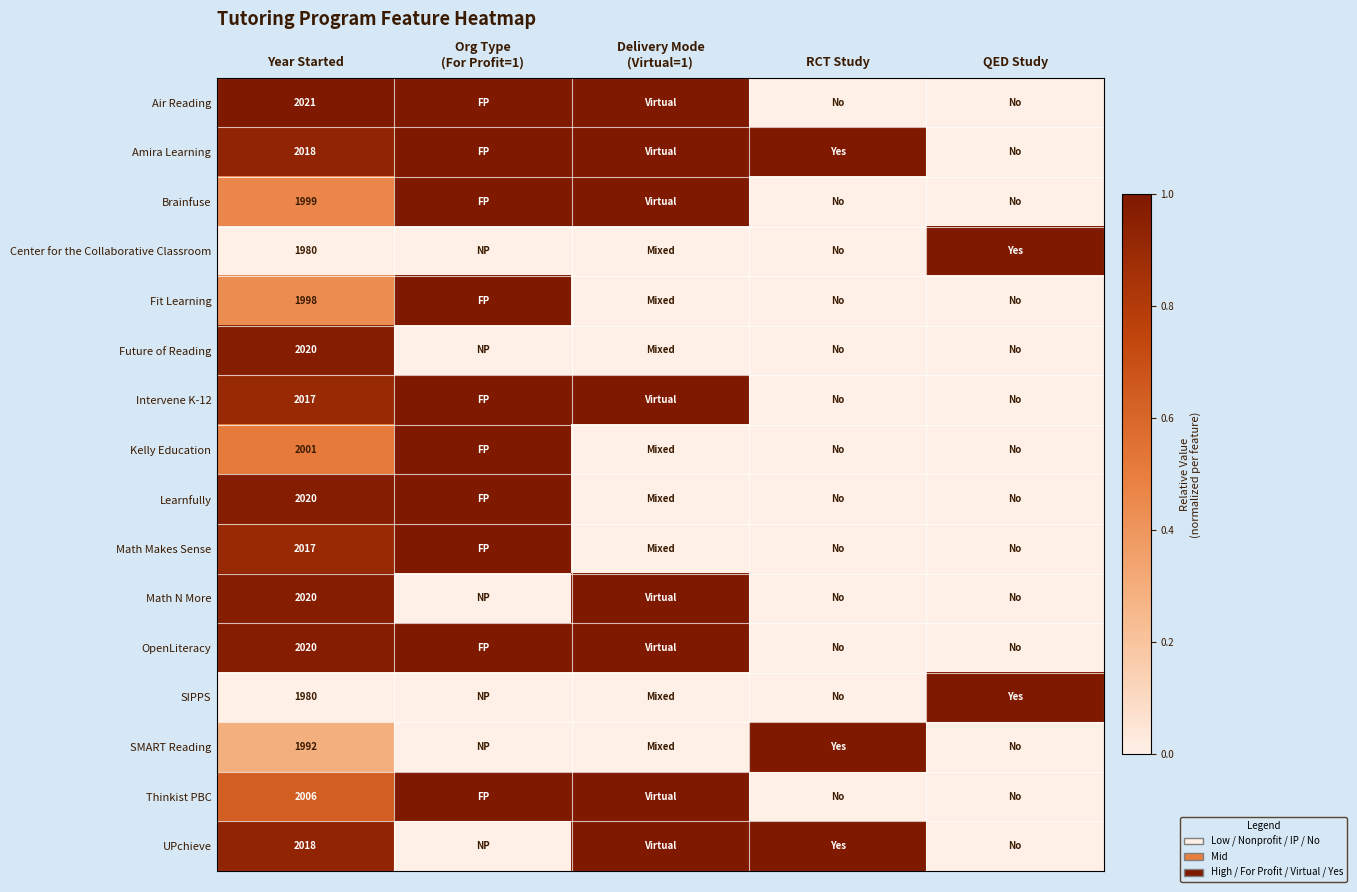

What is the maximum value for Fit Learning?

1.0